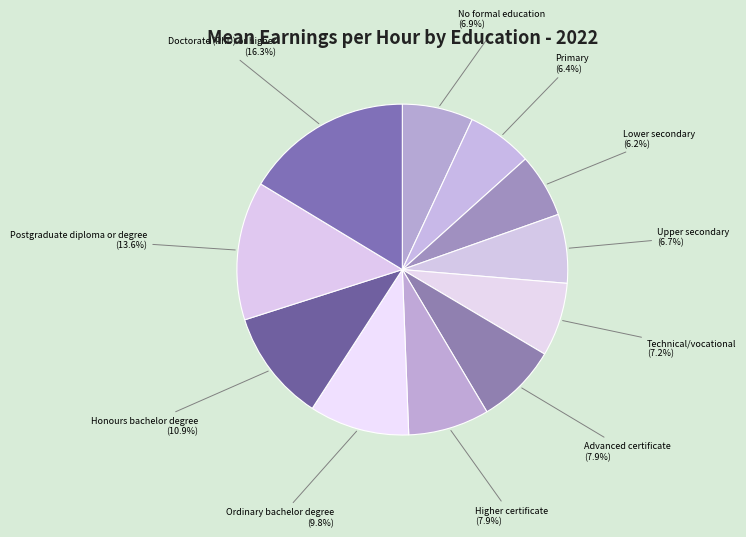

How many segments does this pie chart have?

11